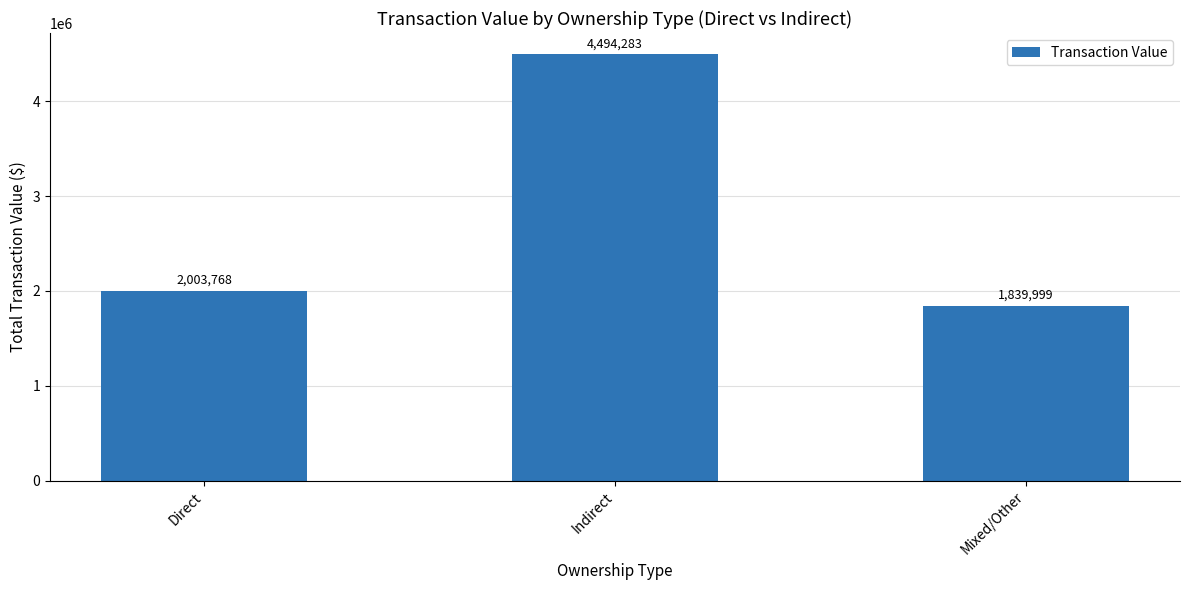

How many values are below 2003768?

1